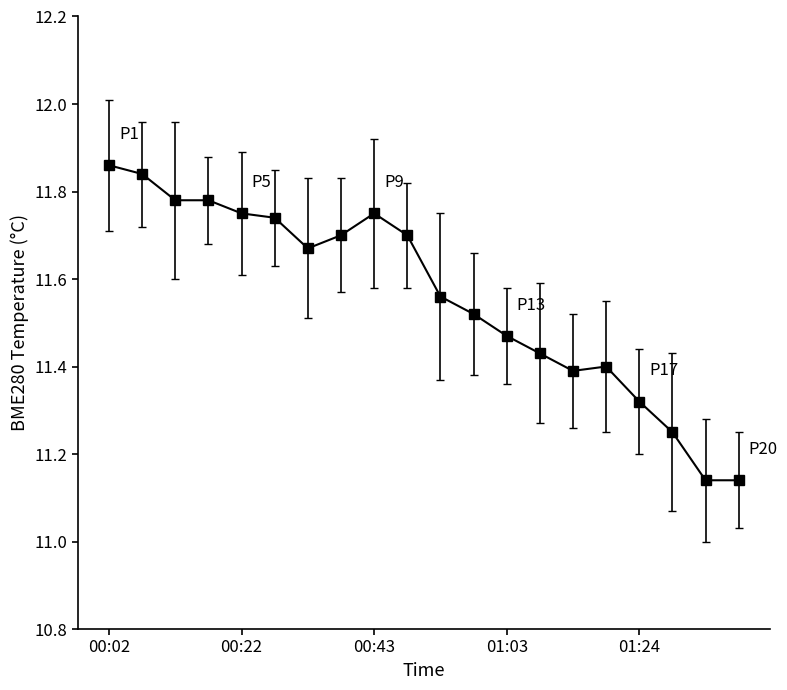

What is the difference between the maximum and minimum values?

0.7